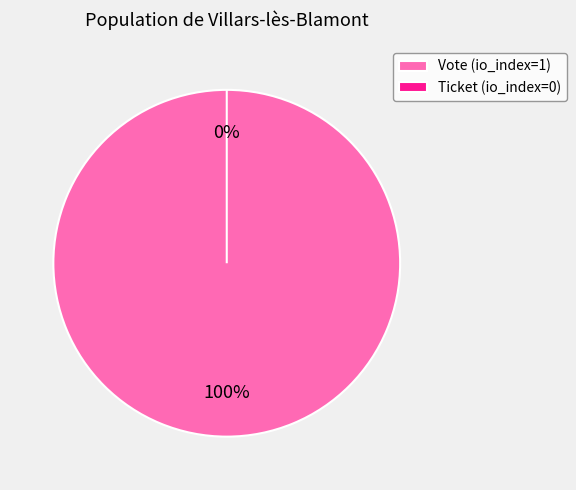

Which category has the biggest portion of the pie?

Vote